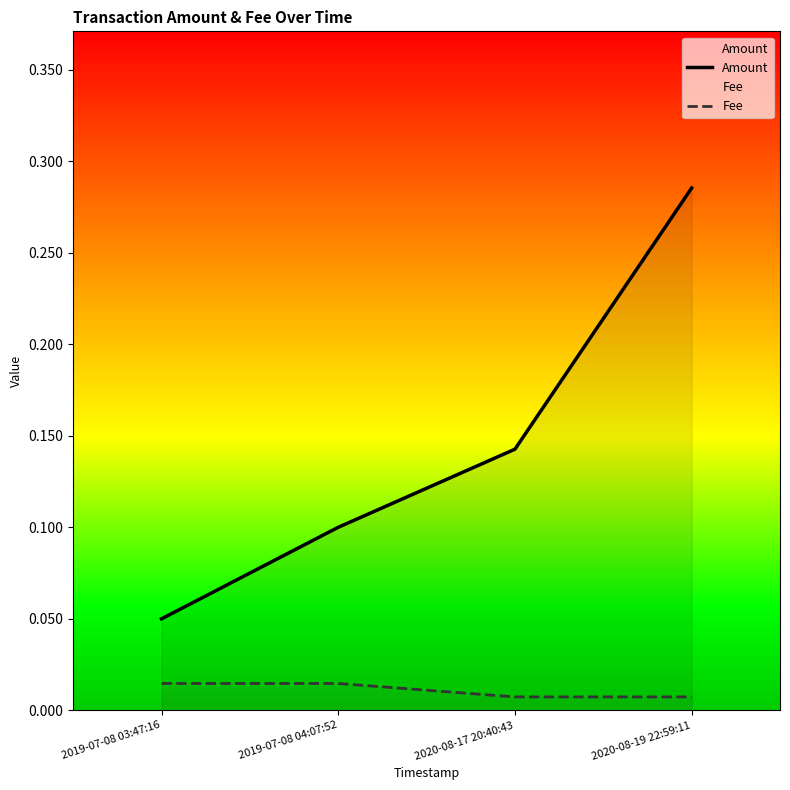

What is the average value of the Amount series?

0.1